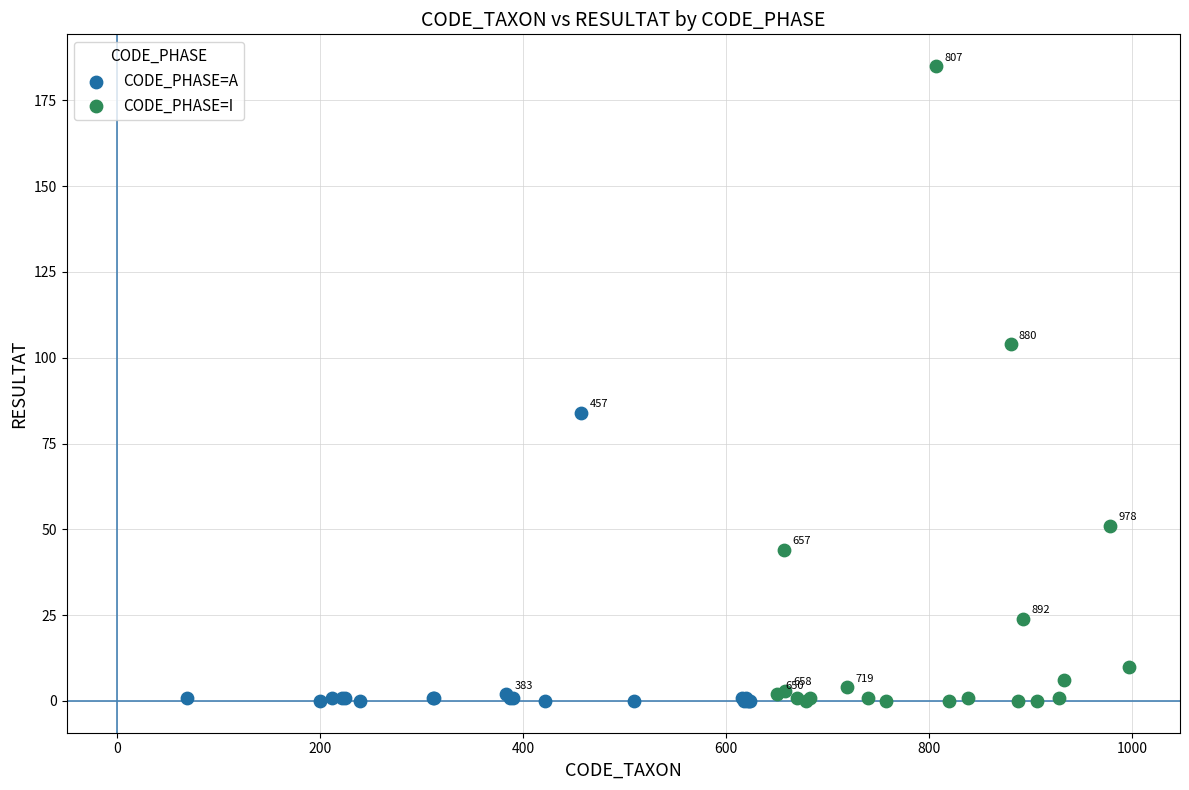

Which series has the widest spread of Y values?

CODE_PHASE=I